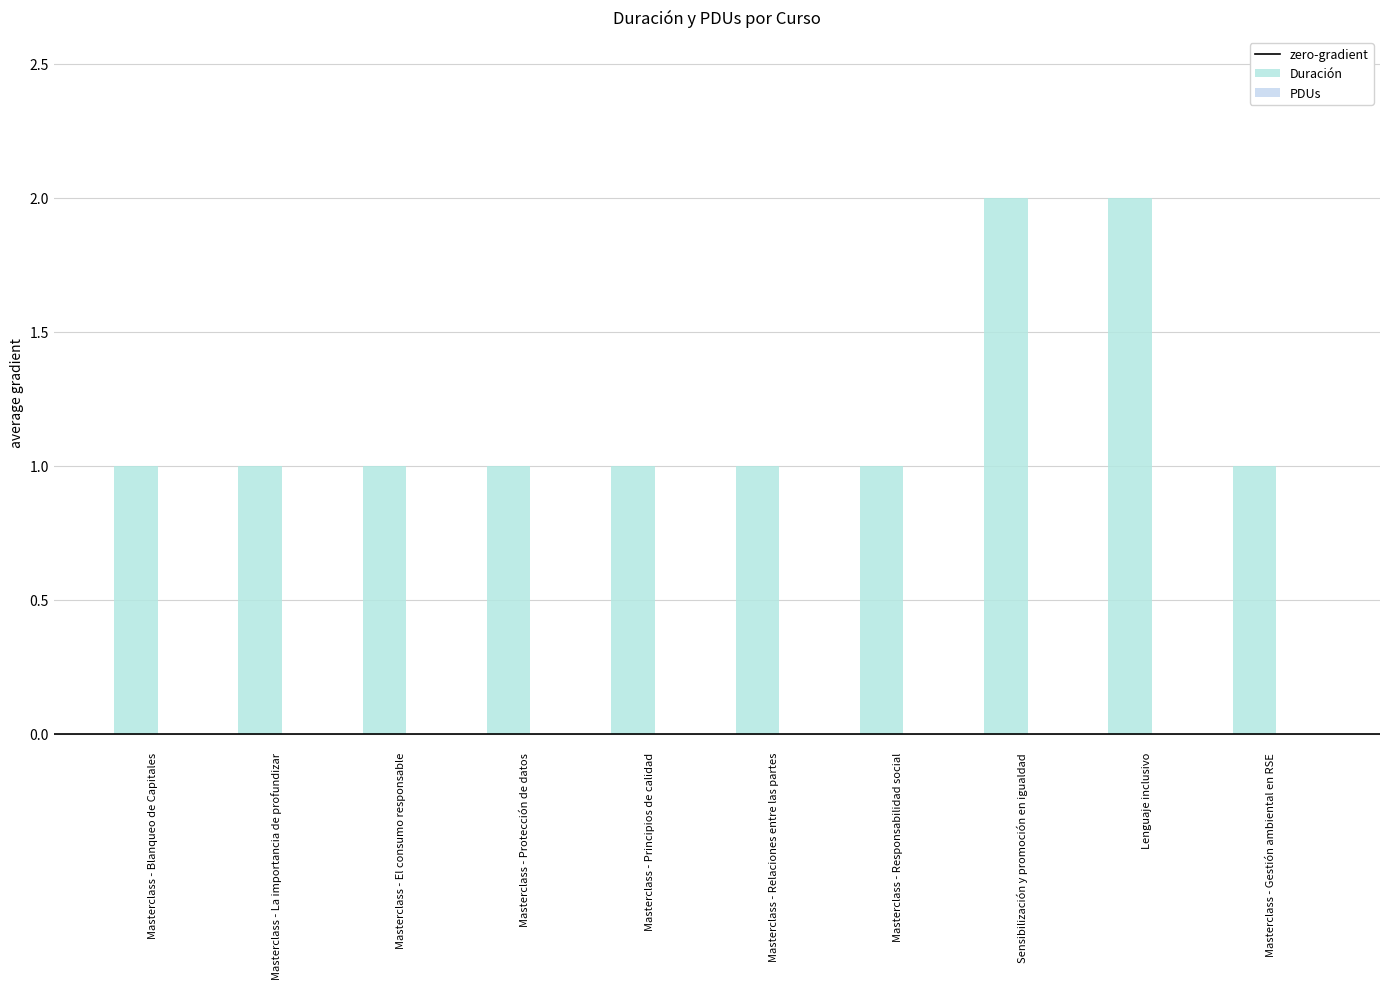

At which label is the value closest to 1?

Masterclass - Blanqueo de Capitales